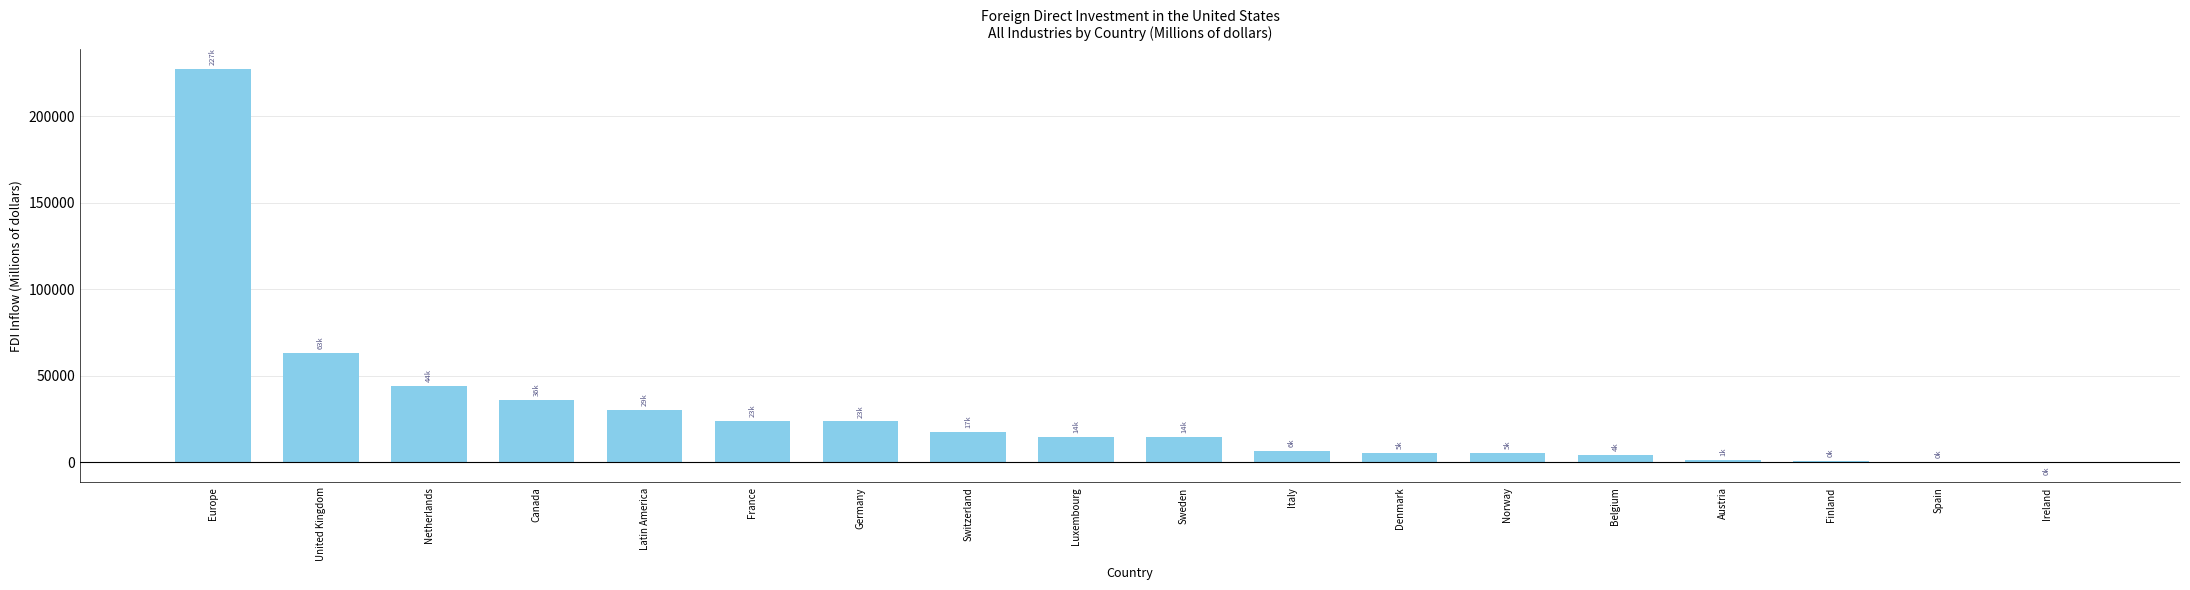

What is the sum of all values?

519898